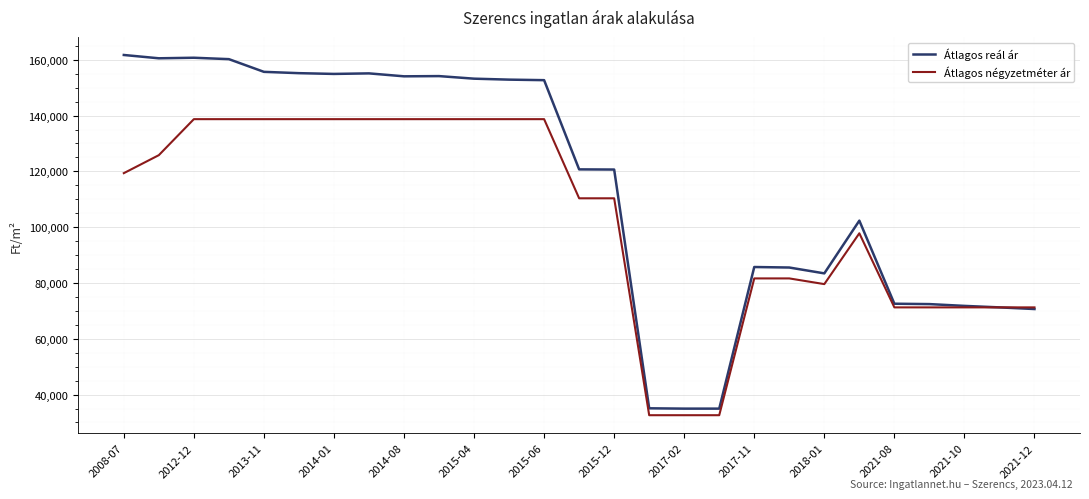

Which series has the largest range (max minus min)?

Átlagos reál ár